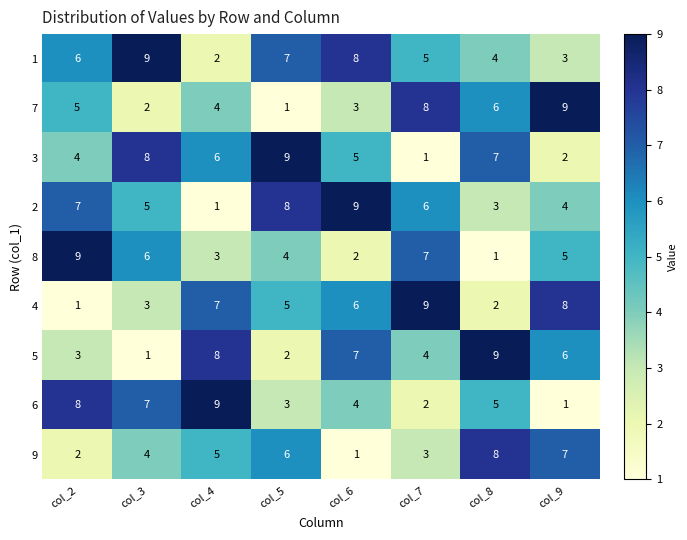

Count the number of data series in this chart.

9